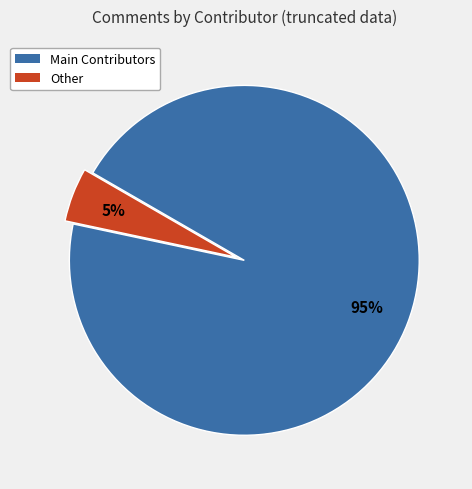

Between Main Contributors and Other, which is larger?

Main Contributors